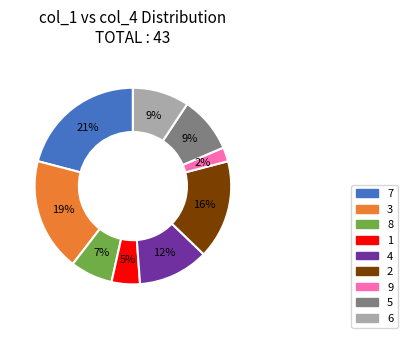

Is there any slice that represents more than half of the pie?

No